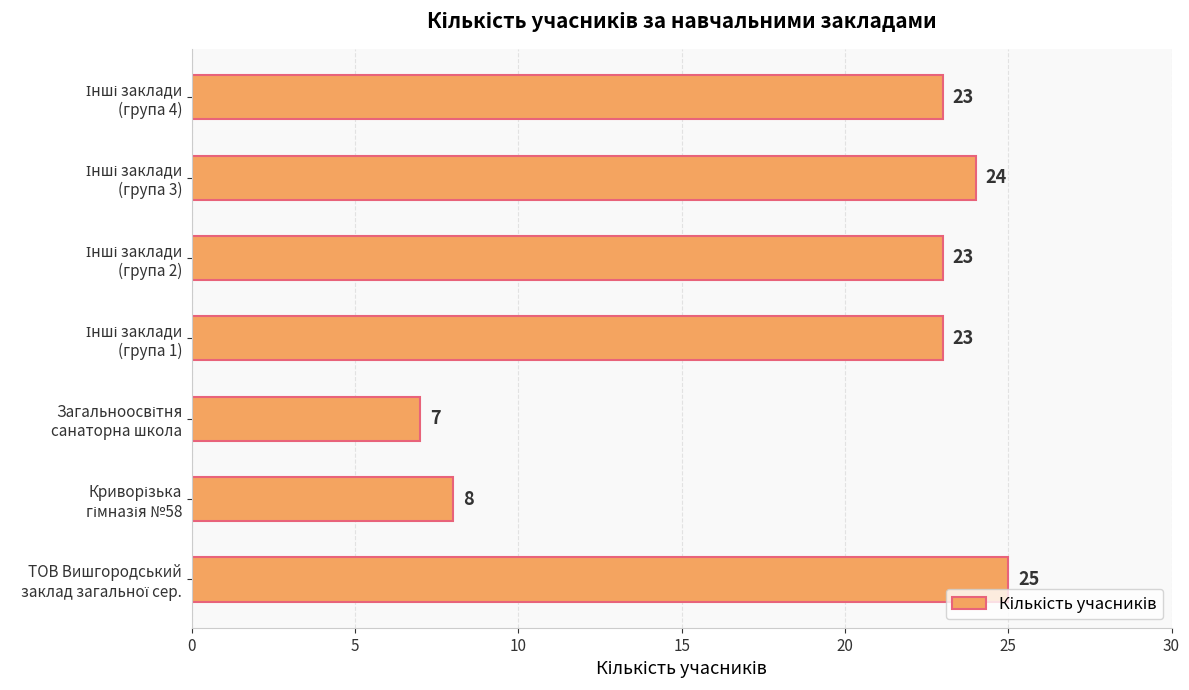

What is the maximum value shown in the chart?

25